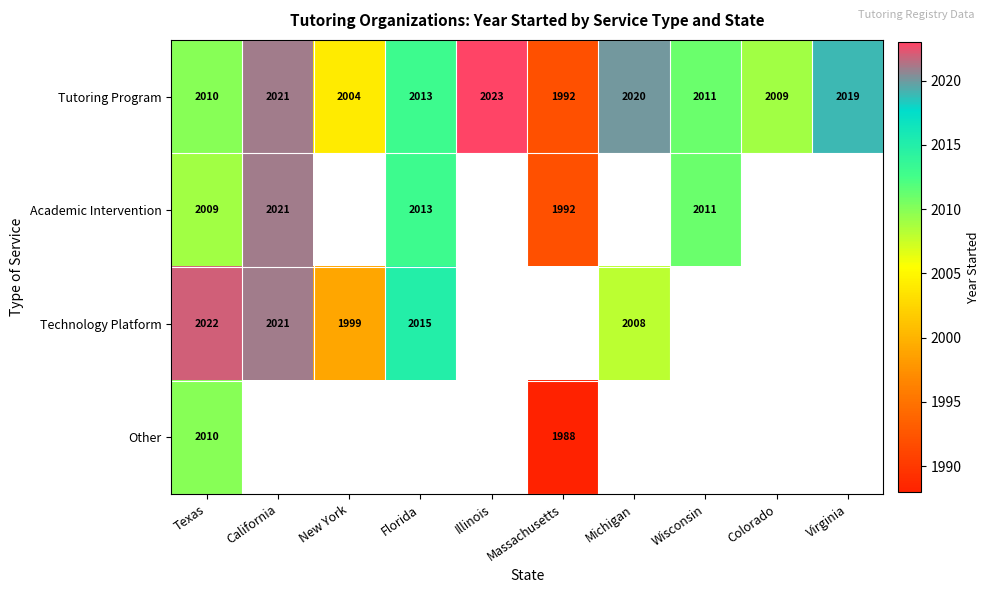

How many series are shown in this chart?

4